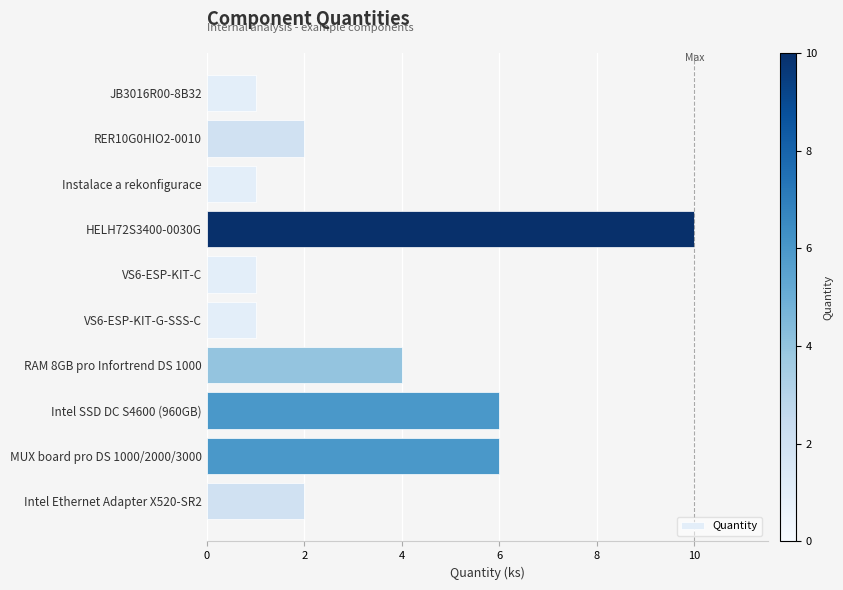

What is the label of the 1st bar from the bottom?

Intel Ethernet Adapter X520-SR2